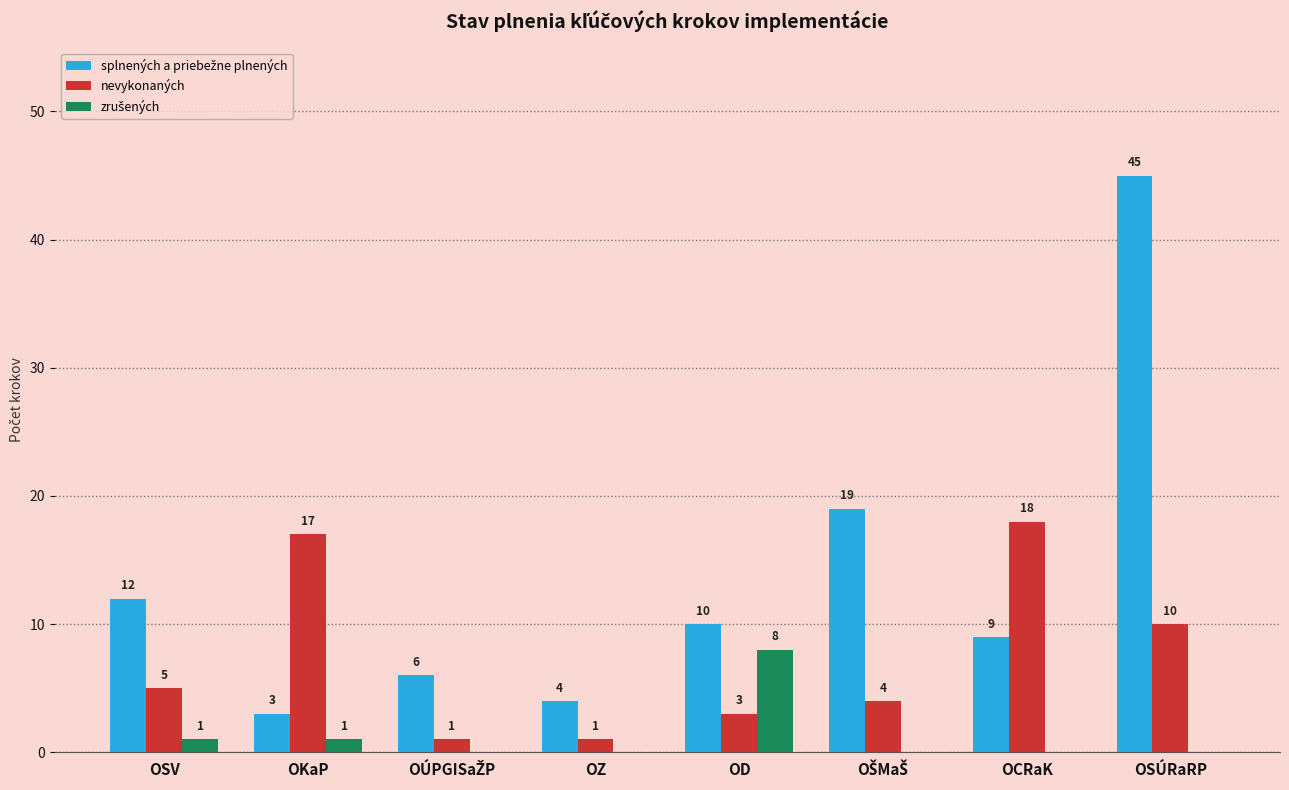

Which category has the highest value across all series?

OSÚRaRP